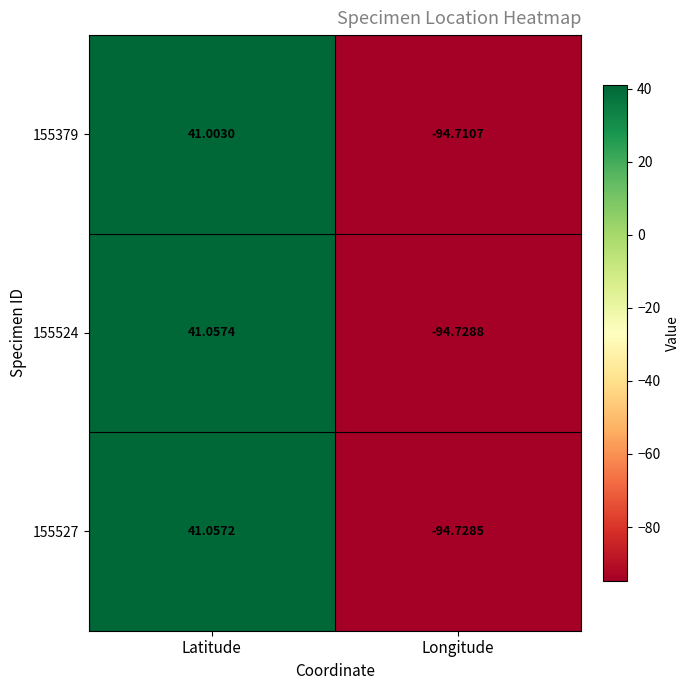

Rank the series by their maximum value, from highest to lowest.

155524, 155527, 155379